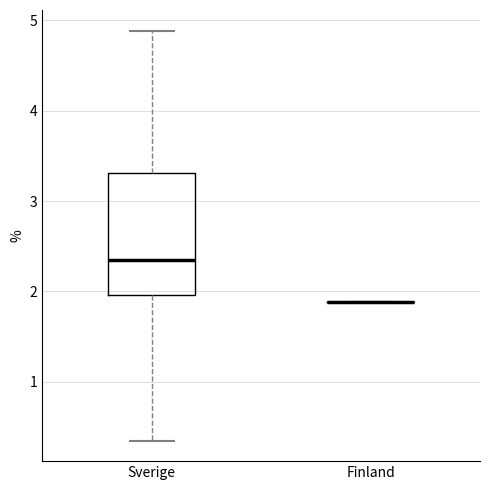

Comparing the boxes themselves (not the whiskers), which one is the tallest?

Sverige